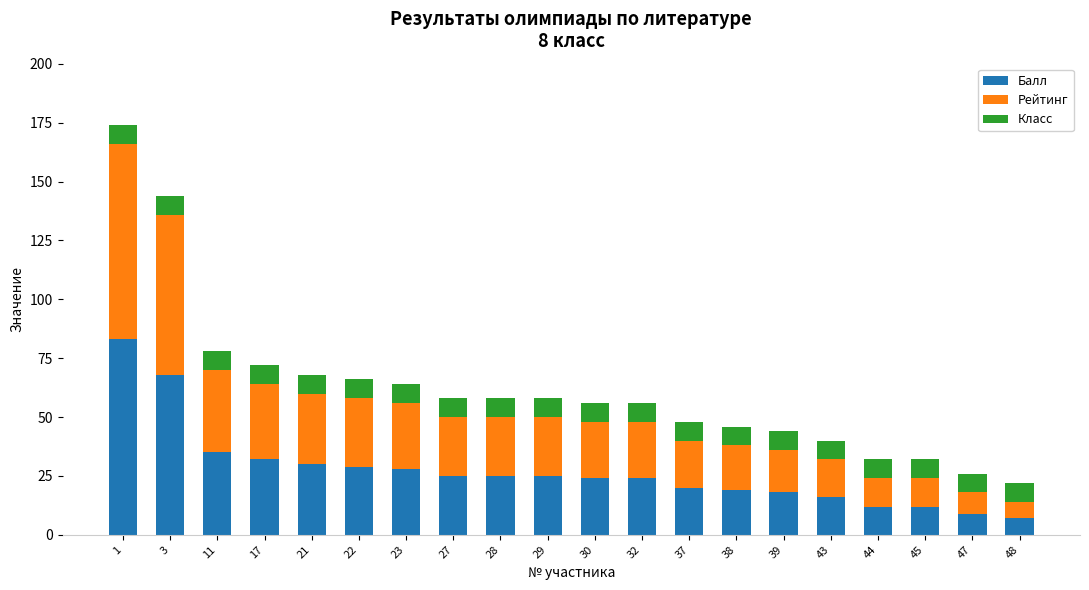

What is the difference between the Балл values at 38 and 45?

7